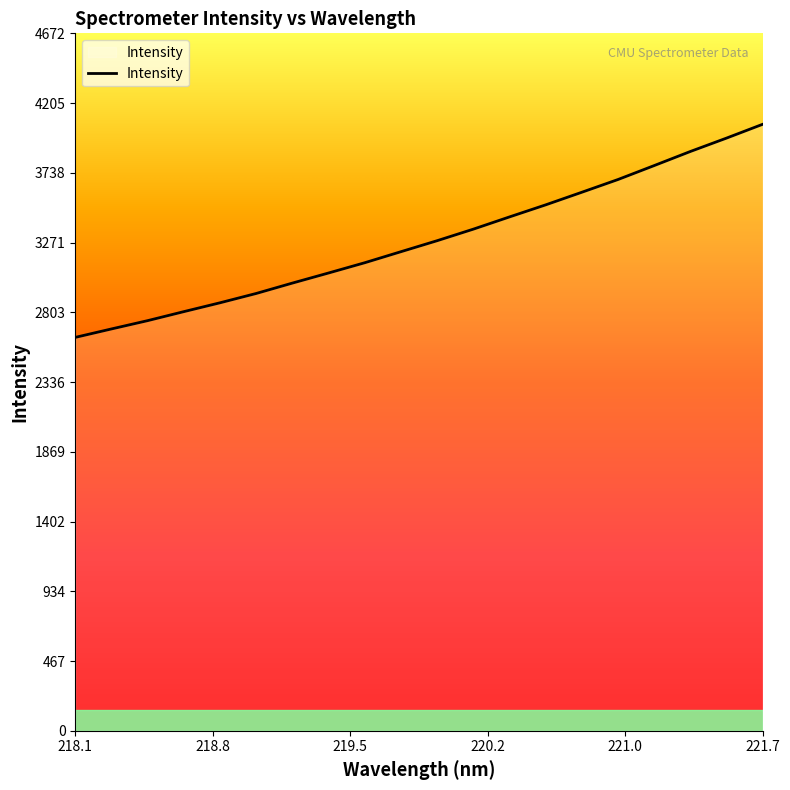

How many lines are shown in the chart?

1